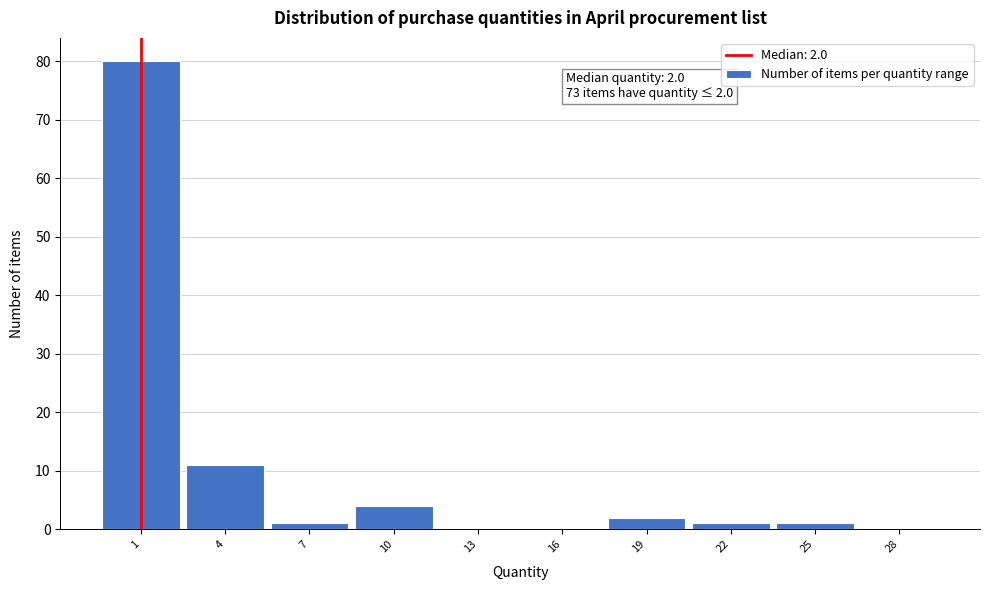

Reading right to left, list all the values displayed in this chart.

28=0	25=1	22=1	19=2	16=0	13=0	10=4	7=1	4=11	1=80